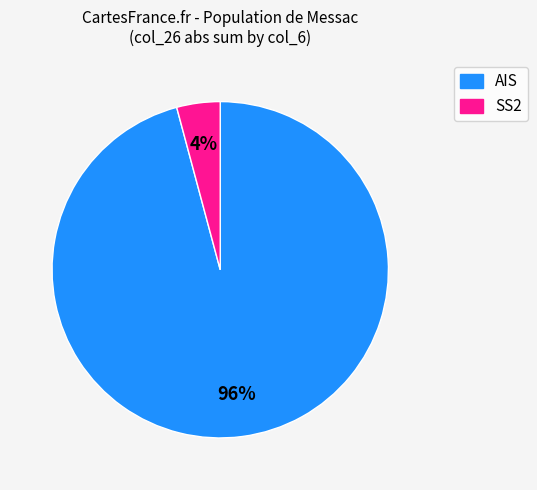

To the nearest percent, what is the average slice percentage?

50%